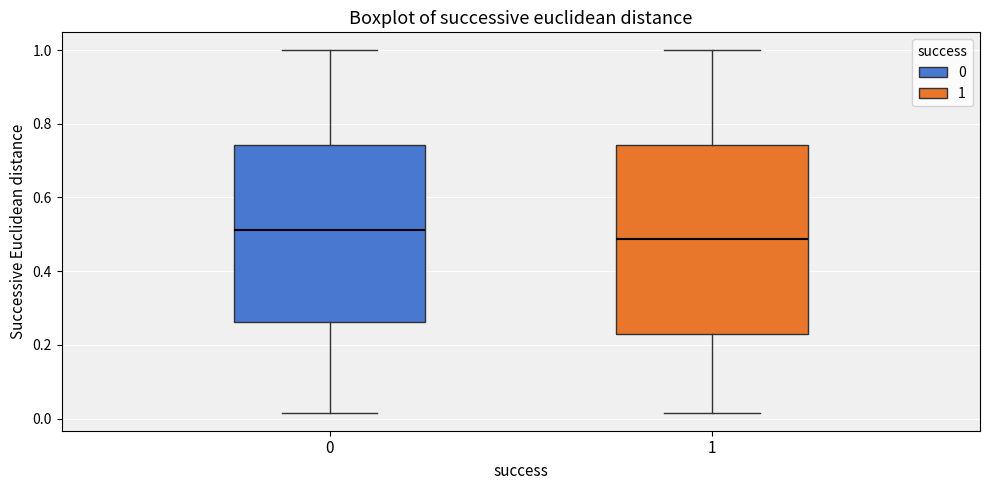

Reading left to right, read every box against the y-axis: the position of its median line, the range the box covers, and the ends of its whiskers. The values are not printed on the chart, so give them approximately, as read against the axis.

0: median 0.52, box 0.26 to 0.74, whiskers 0.02 to 1.00
1: median 0.48, box 0.22 to 0.74, whiskers 0.02 to 1.00